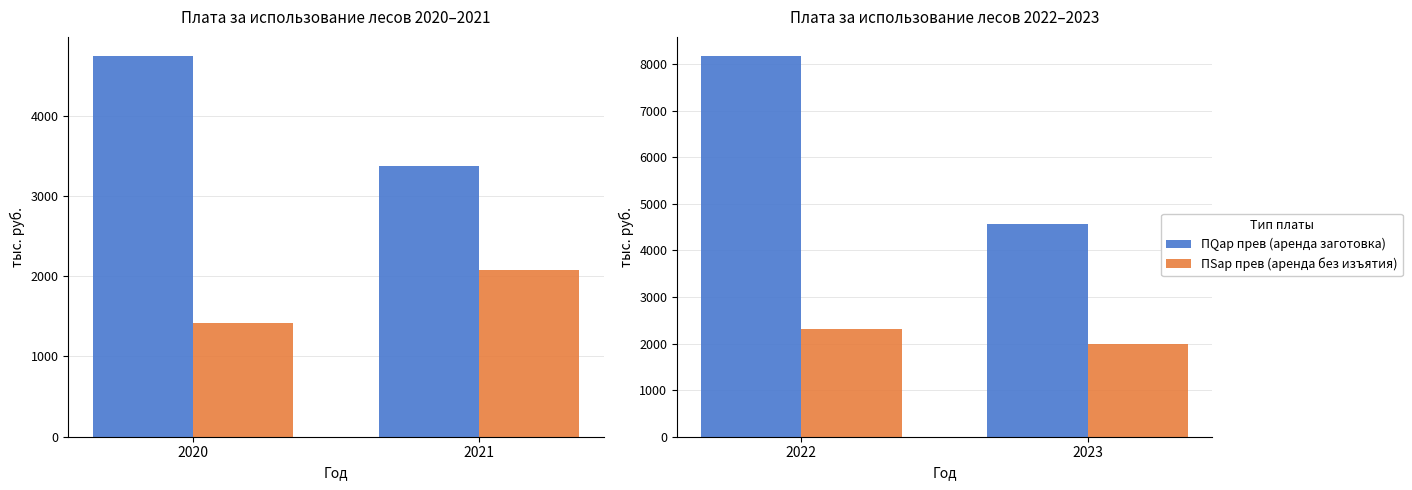

Between 2022 and 2023, which series saw the biggest shift?

ПQар прев (аренда заготовка)